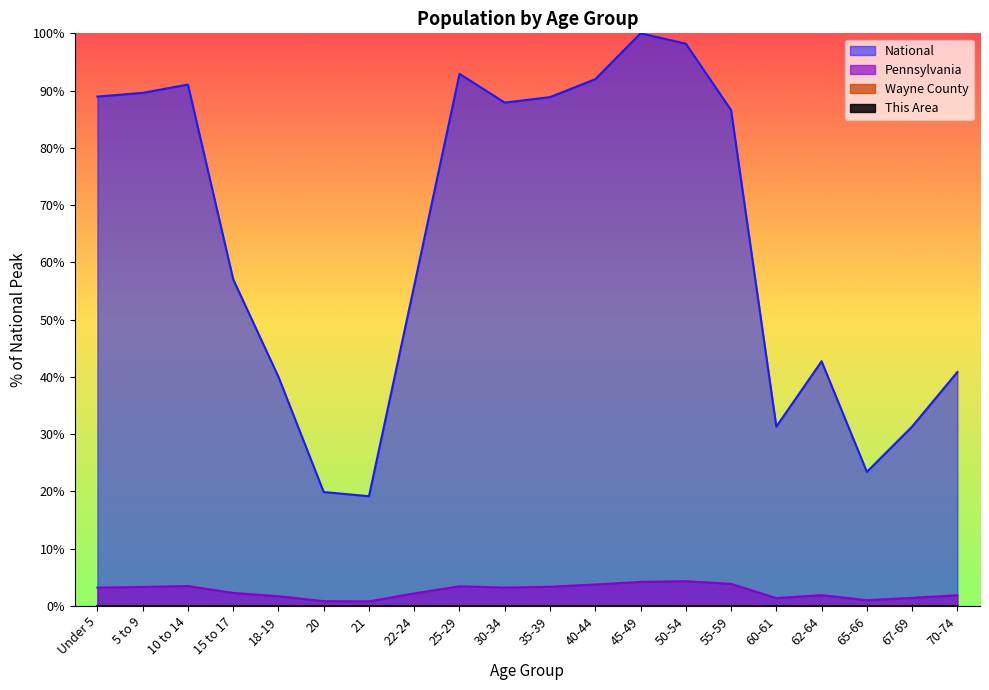

Is it true that Pennsylvania equals 1.9 at 70-74?

True